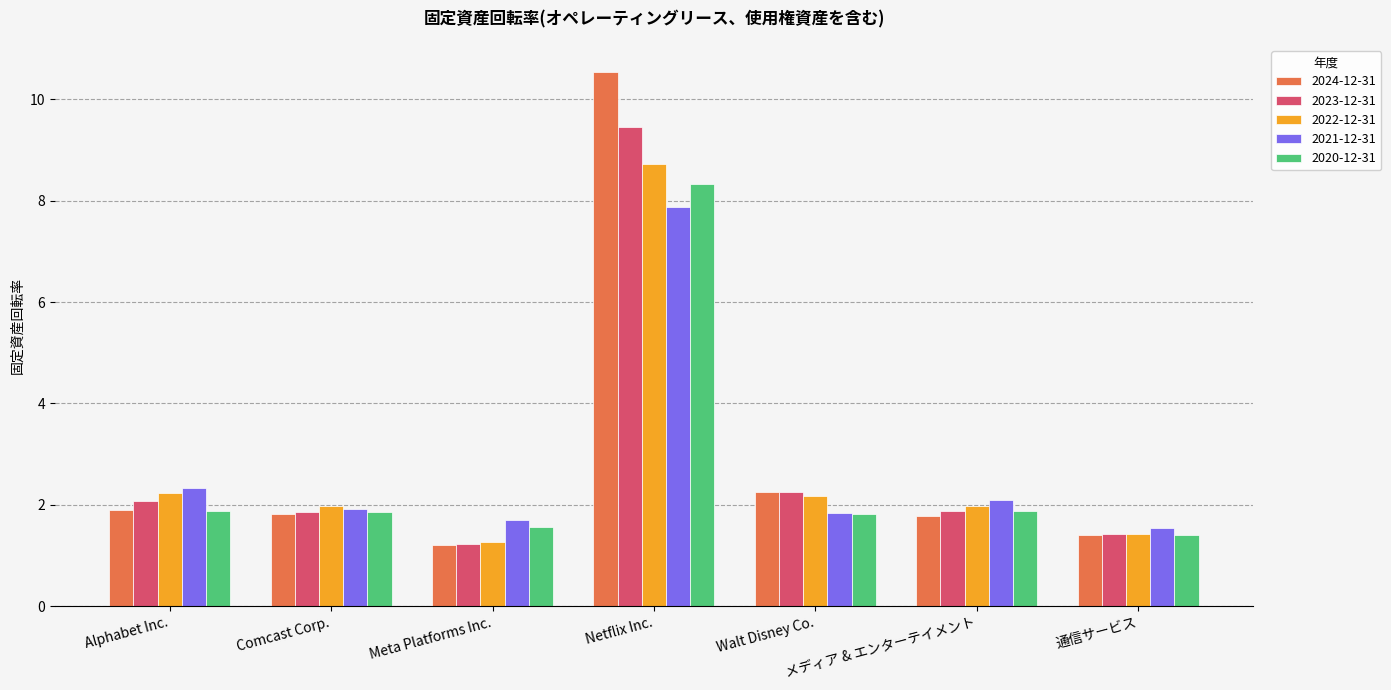

What are all the series names shown in the legend?

2024-12-31, 2023-12-31, 2022-12-31, 2021-12-31, 2020-12-31